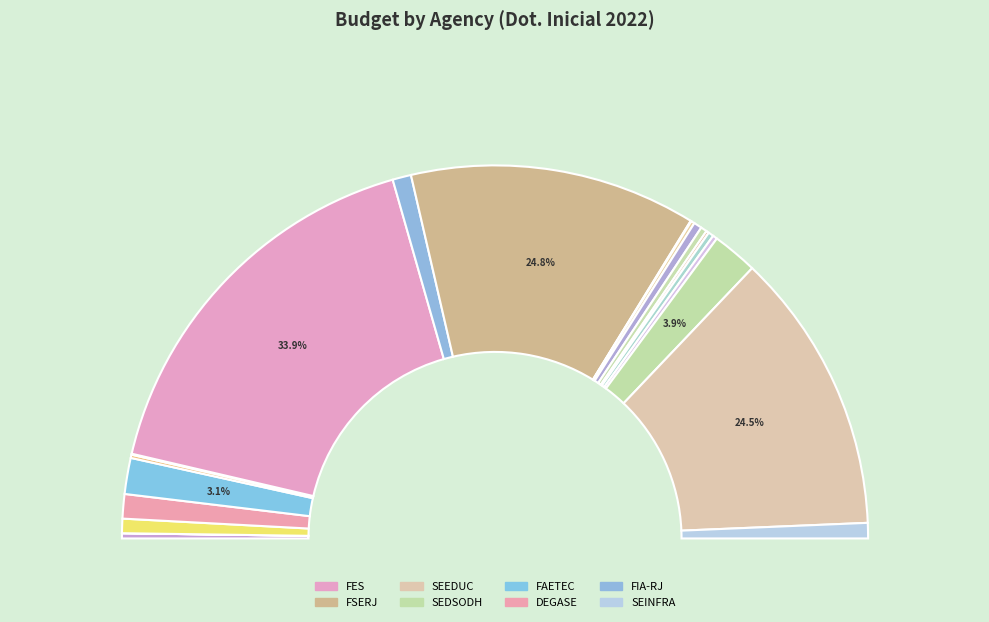

What percentage do FUNARJ and SEINFRA together represent?

1.4%